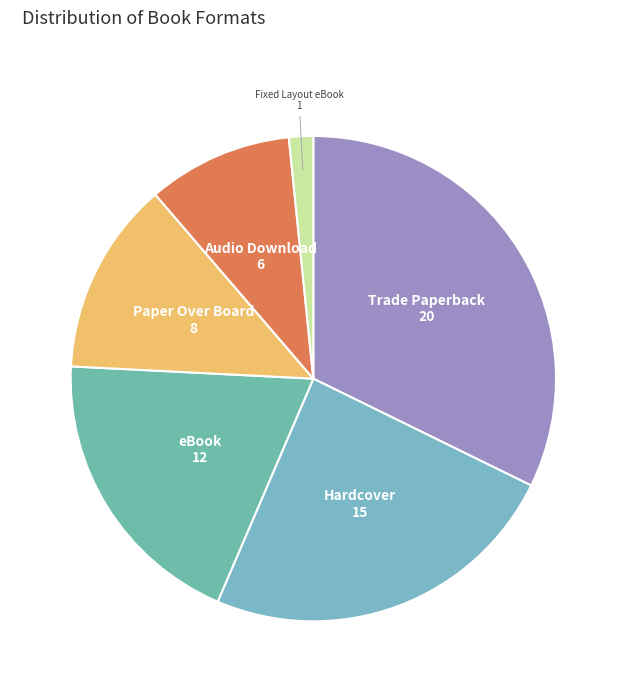

Does any single category account for the majority?

No